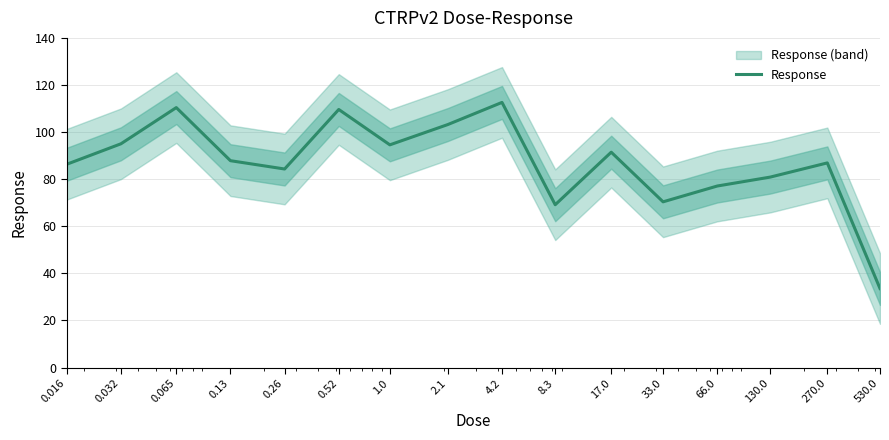

Reading left to right, list all the values displayed in this chart.

86.3	95.0	110.4	87.8	84.3	109.6	94.6	103.2	112.6	69.2	91.5	70.4	77.1	80.9	86.9	33.6